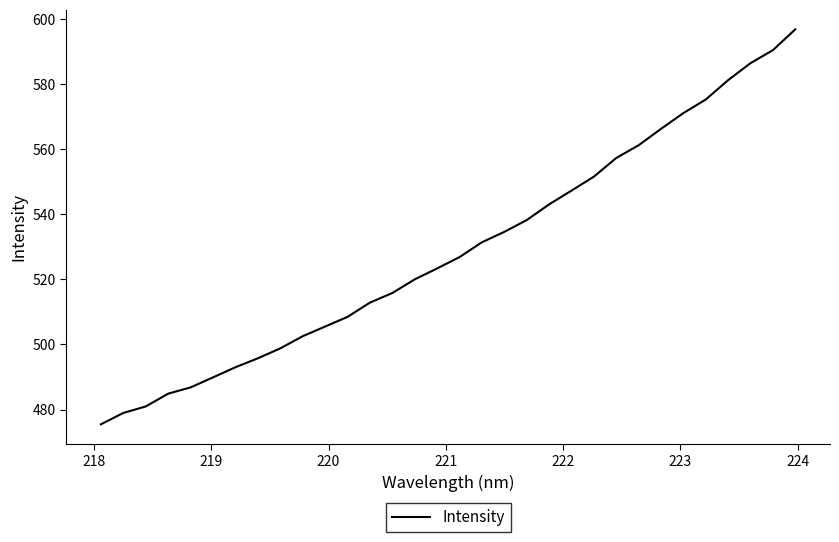

How many lines are shown in the chart?

1